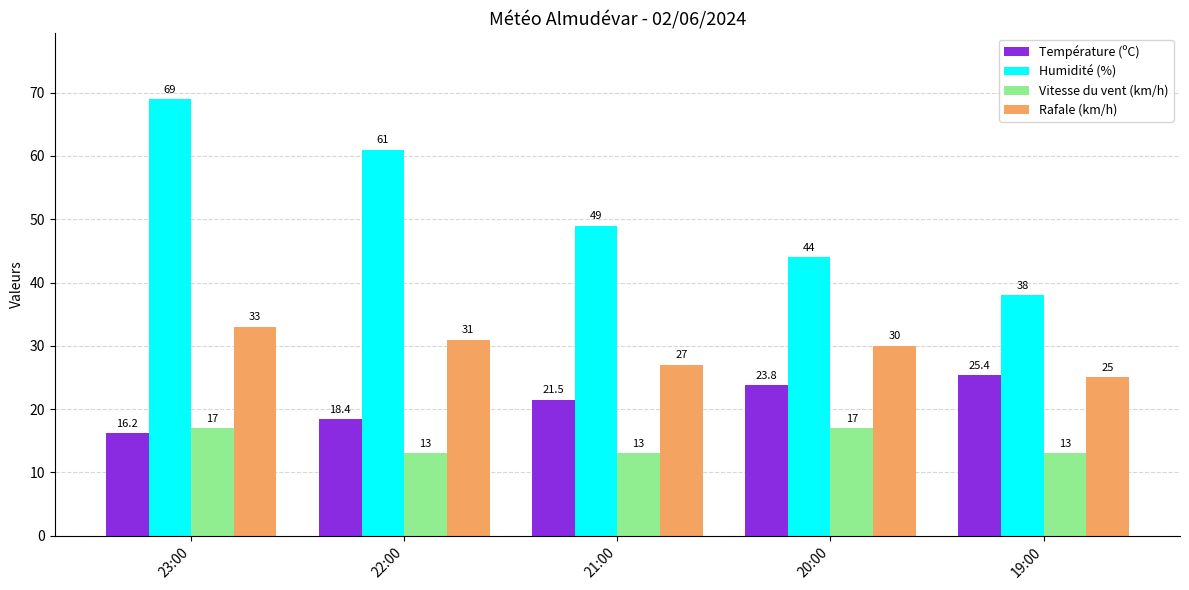

Reading left to right, extract all data points from this chart.

Température (ºC): 16.2	18.4	21.5	23.8	25.4
Humidité (%): 69.0	61.0	49.0	44.0	38.0
Vitesse du vent (km/h): 17.0	13.0	13.0	17.0	13.0
Rafale (km/h): 33.0	31.0	27.0	30.0	25.0